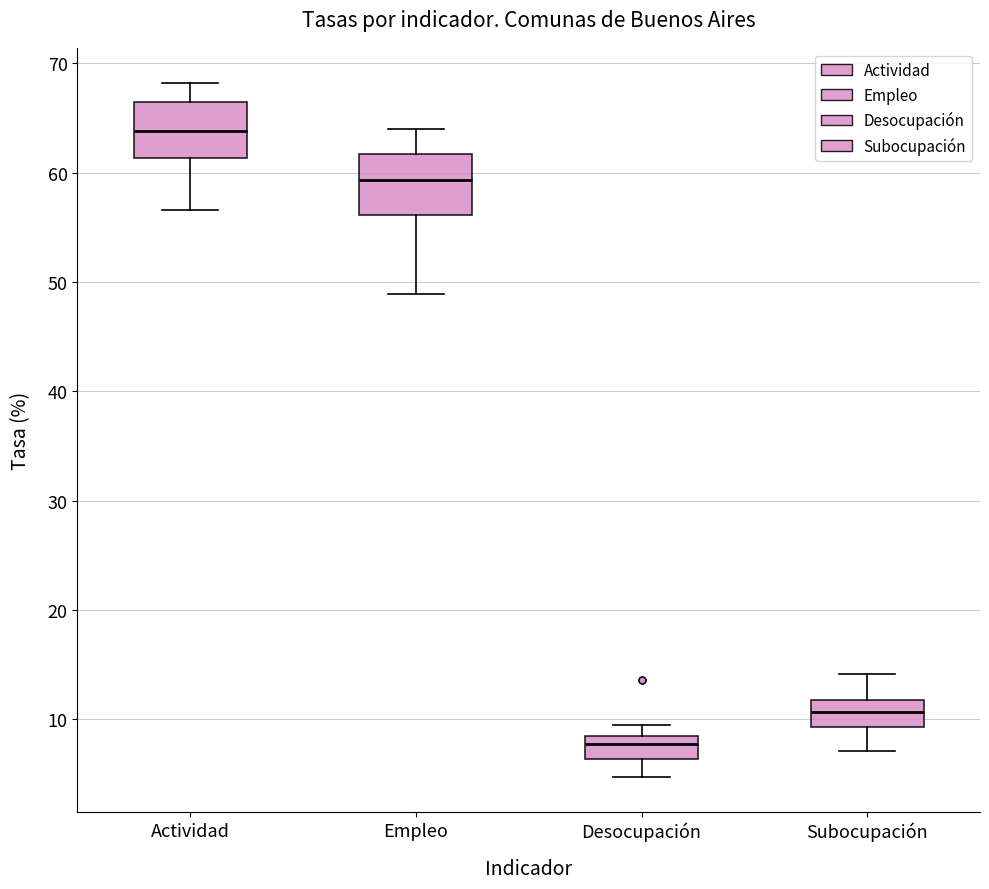

Which box has the lowest median line?

Desocupación